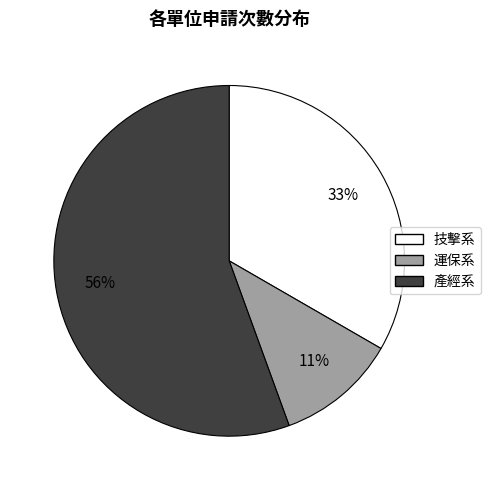

Rank the categories by value from lowest to highest.

運保系, 技擊系, 產經系